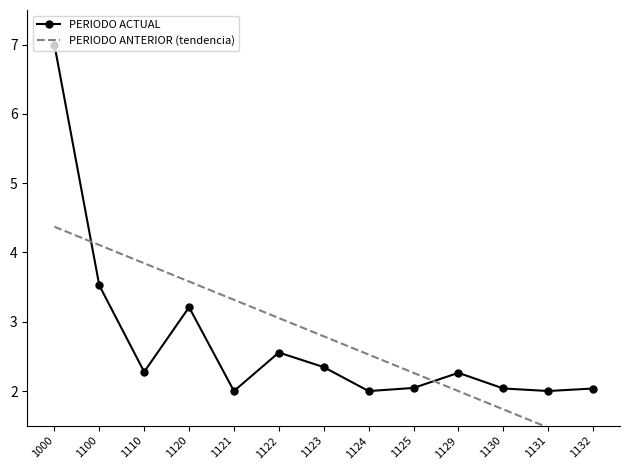

What is the total value across all series at 1123?

5.1